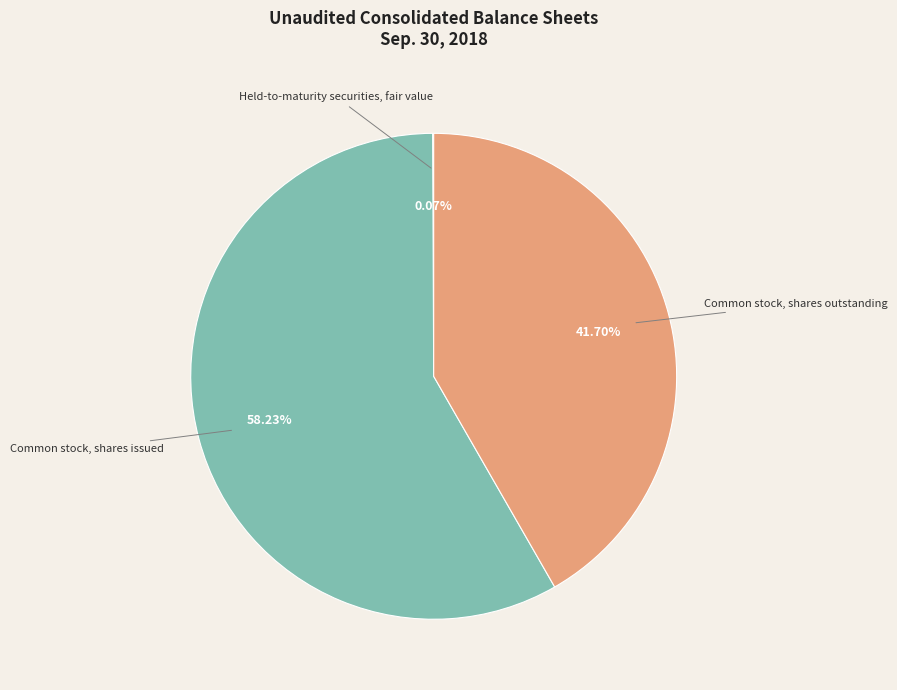

The Common stock, shares outstanding slice represents 51% of the pie. True or false?

False